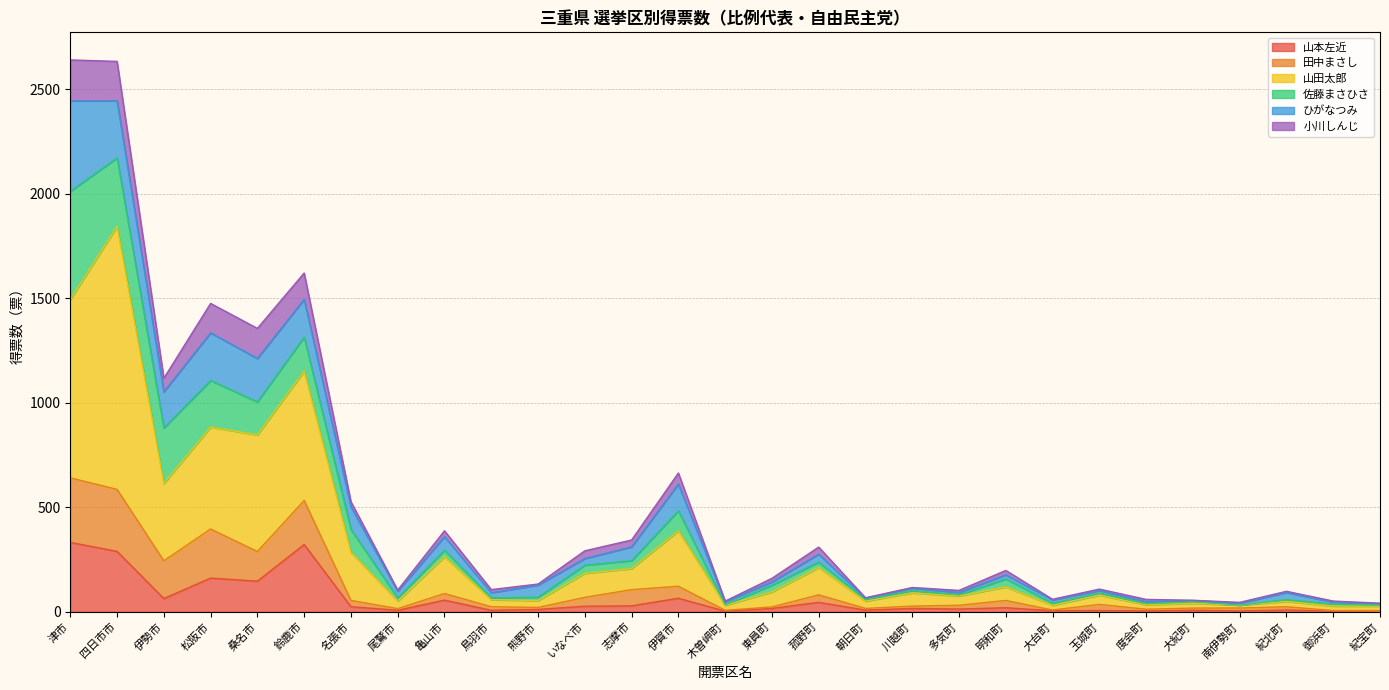

Where is the first local minimum for 田中まさし?

伊勢市